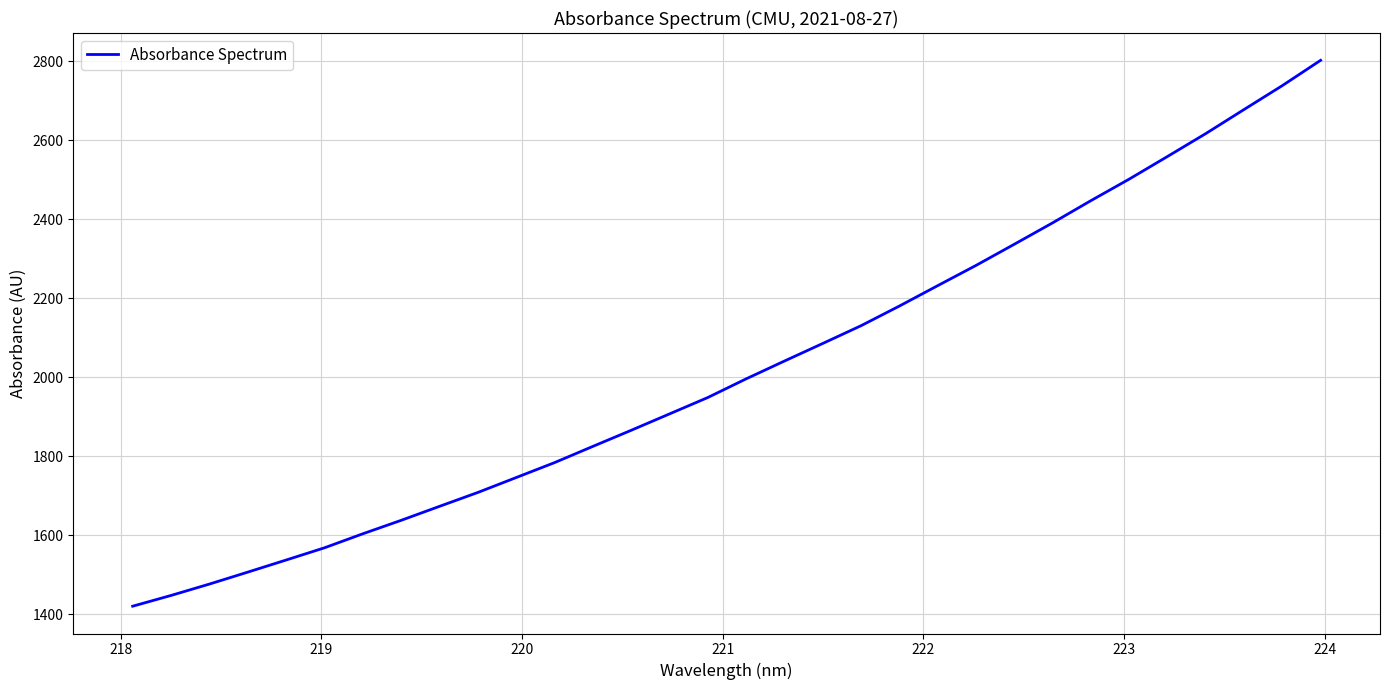

True or false: the data has more than 1 interior local peaks.

False